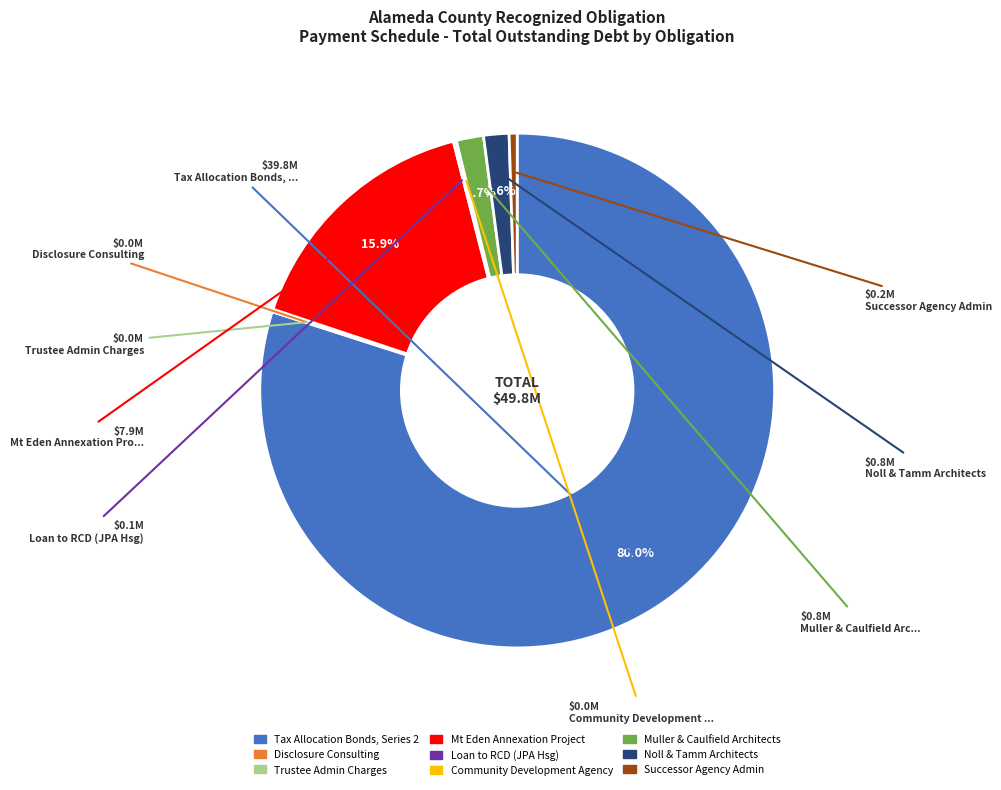

Does any single category account for the majority?

Yes